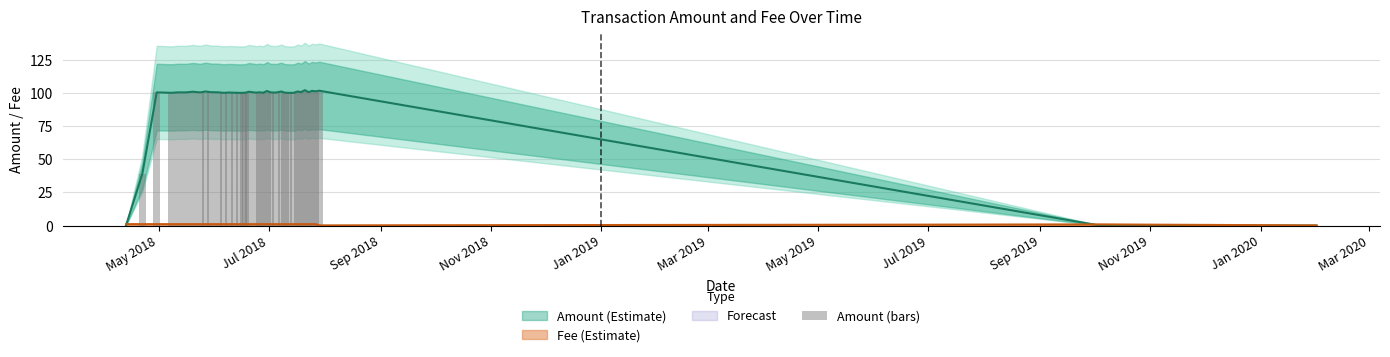

What is the value of the 5th bar from the left?

100.4